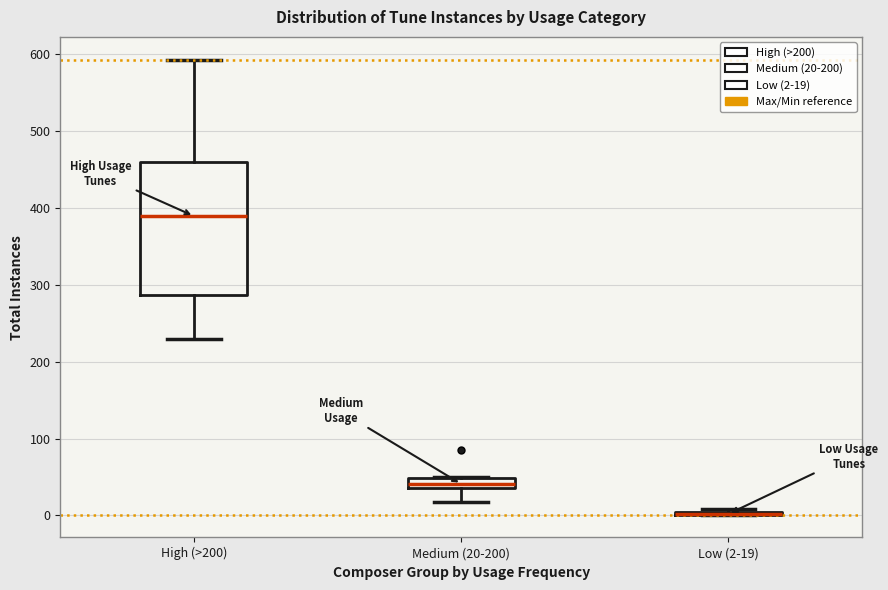

Where is the upper edge of the box for Low (2-19) on the y-axis? The values are not printed on the chart, so give them approximately, as read against the axis.

10